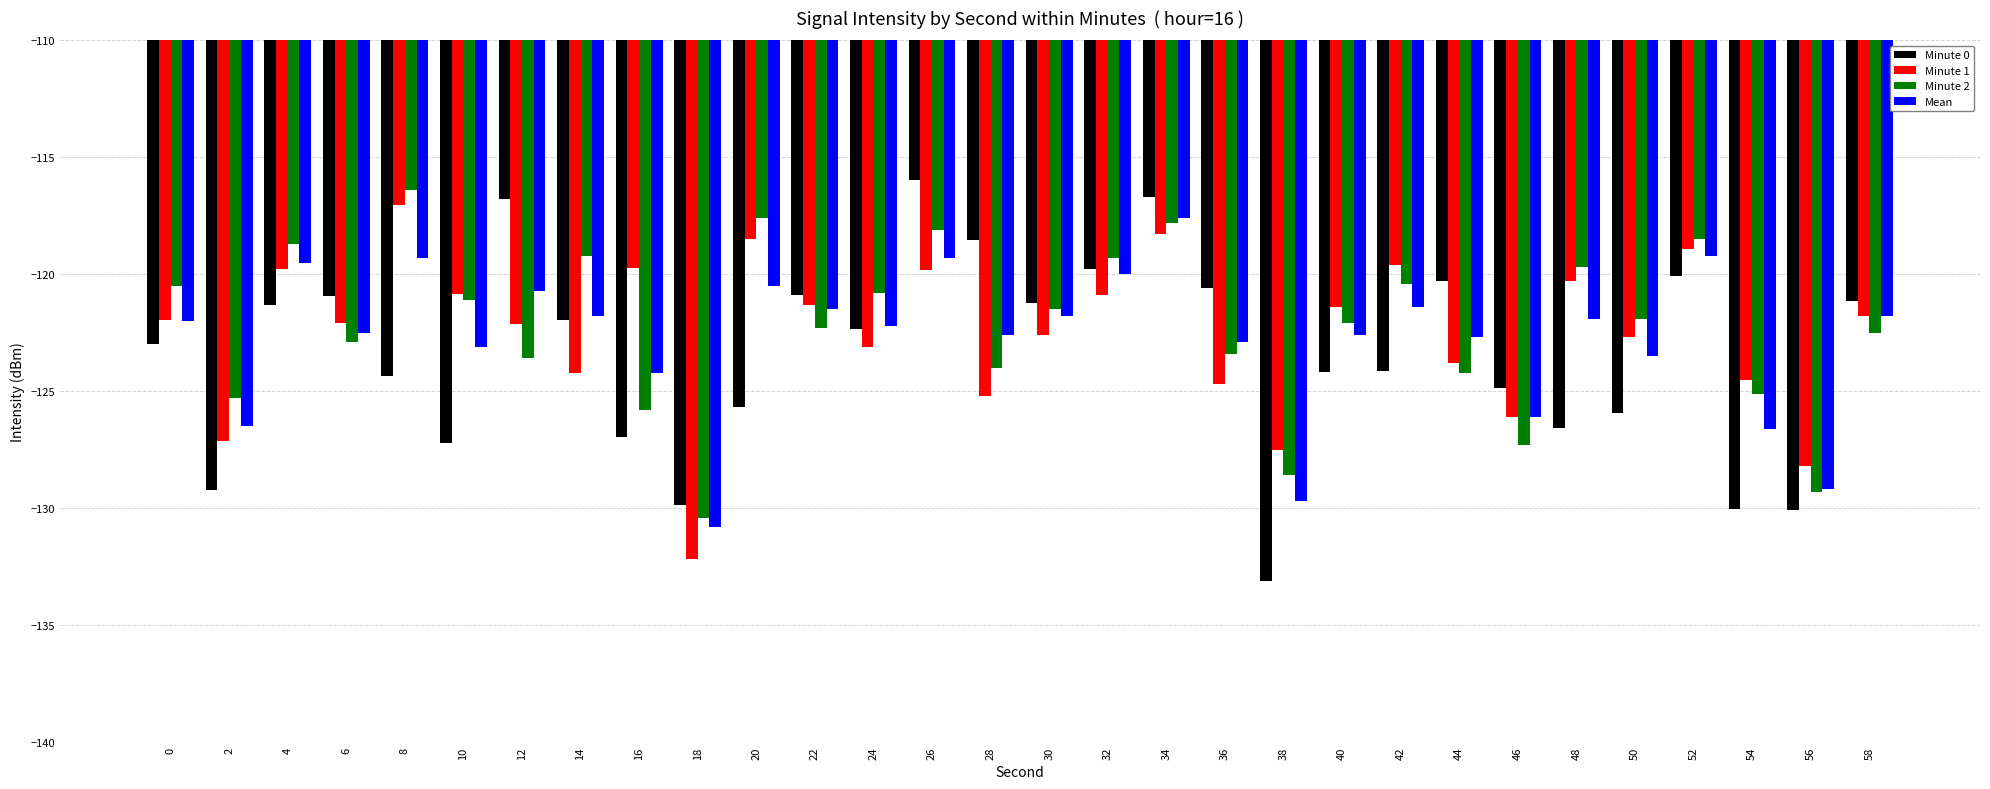

Which series has the widest spread of values?

Minute 0